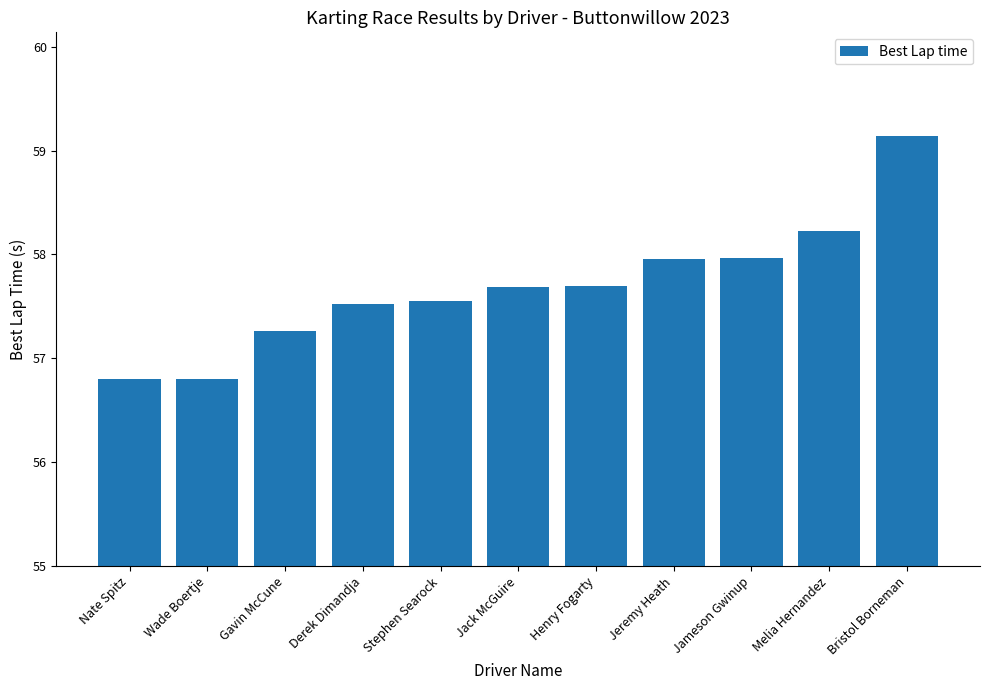

What position from the right is Melia Hernandez?

2